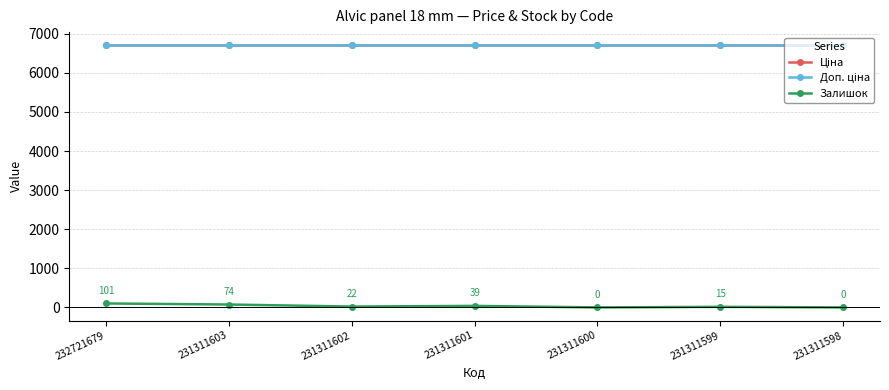

List the series in order of their peak value, lowest first.

Залишок, Ціна, Доп. ціна